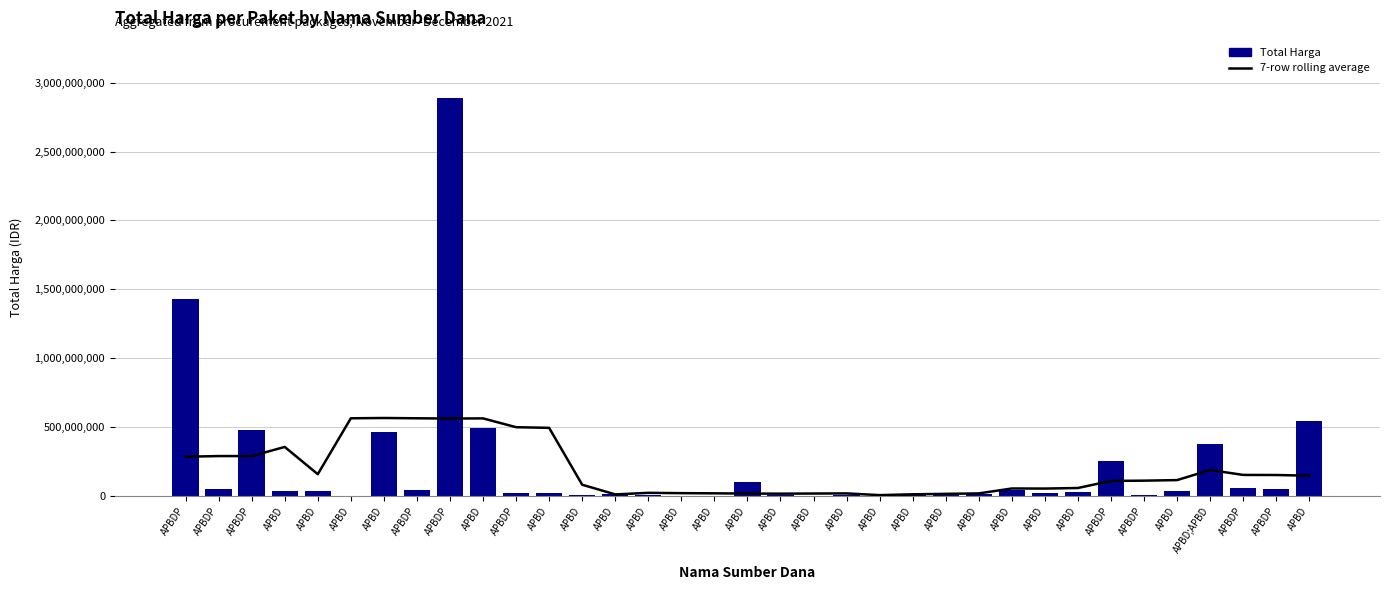

What is the value of the 16th bar from the left?

34000000